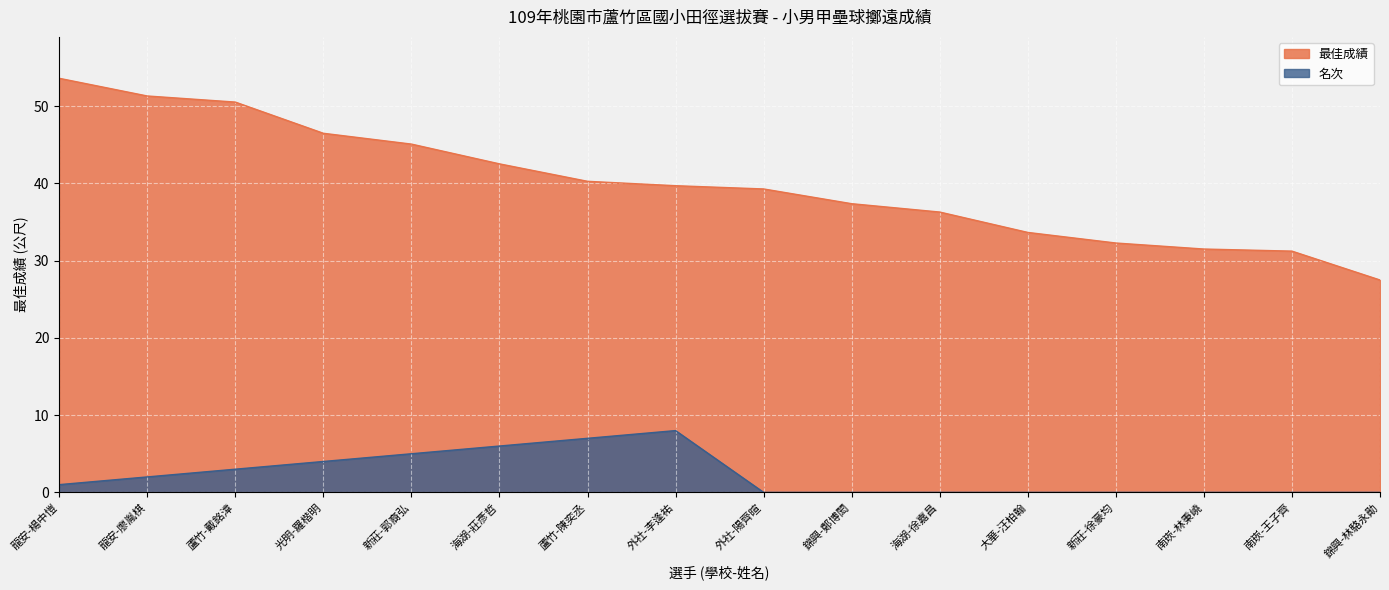

Reading left to right, extract all data points from this chart.

最佳成績: 53.6	51.3	50.5	46.5	45.1	42.5	40.3	39.7	39.3	37.4	36.3	33.7	32.3	31.5	31.2	27.5
名次: 1.0	2.0	3.0	4.0	5.0	6.0	7.0	8.0	0.0	0.0	0.0	0.0	0.0	0.0	0.0	0.0